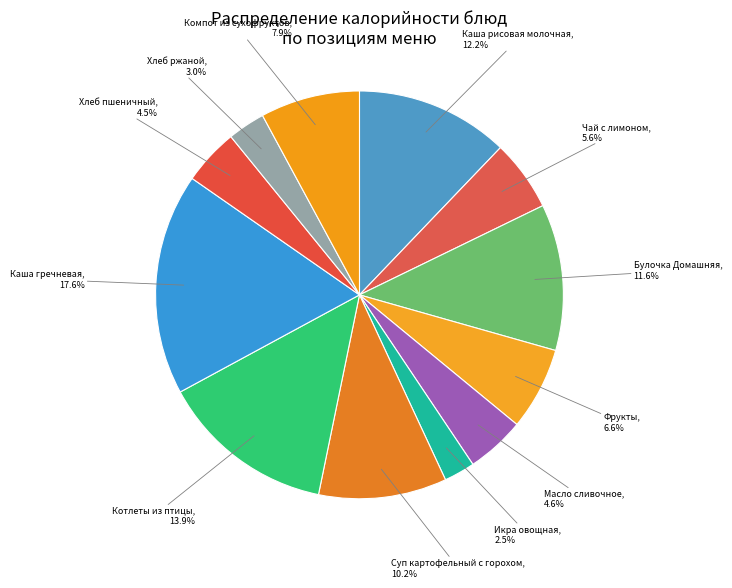

How many segments does this pie chart have?

12